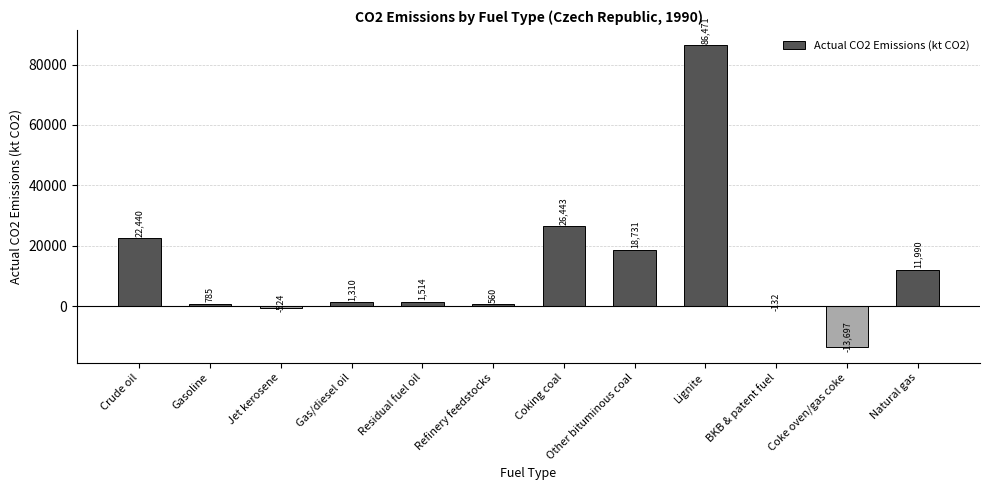

What value does the data have at Refinery feedstocks?

560.0